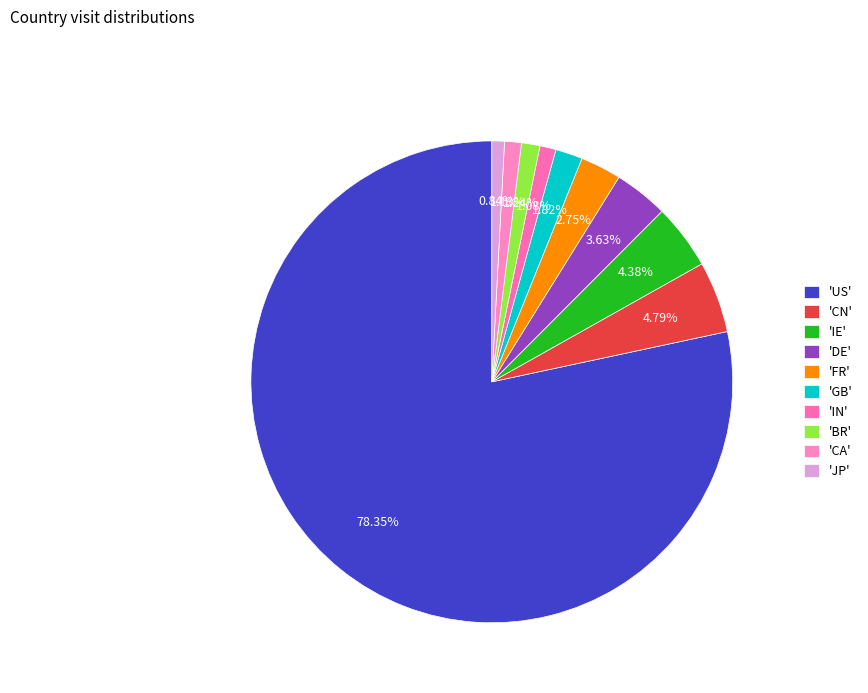

Is there any slice that represents more than half of the pie?

Yes